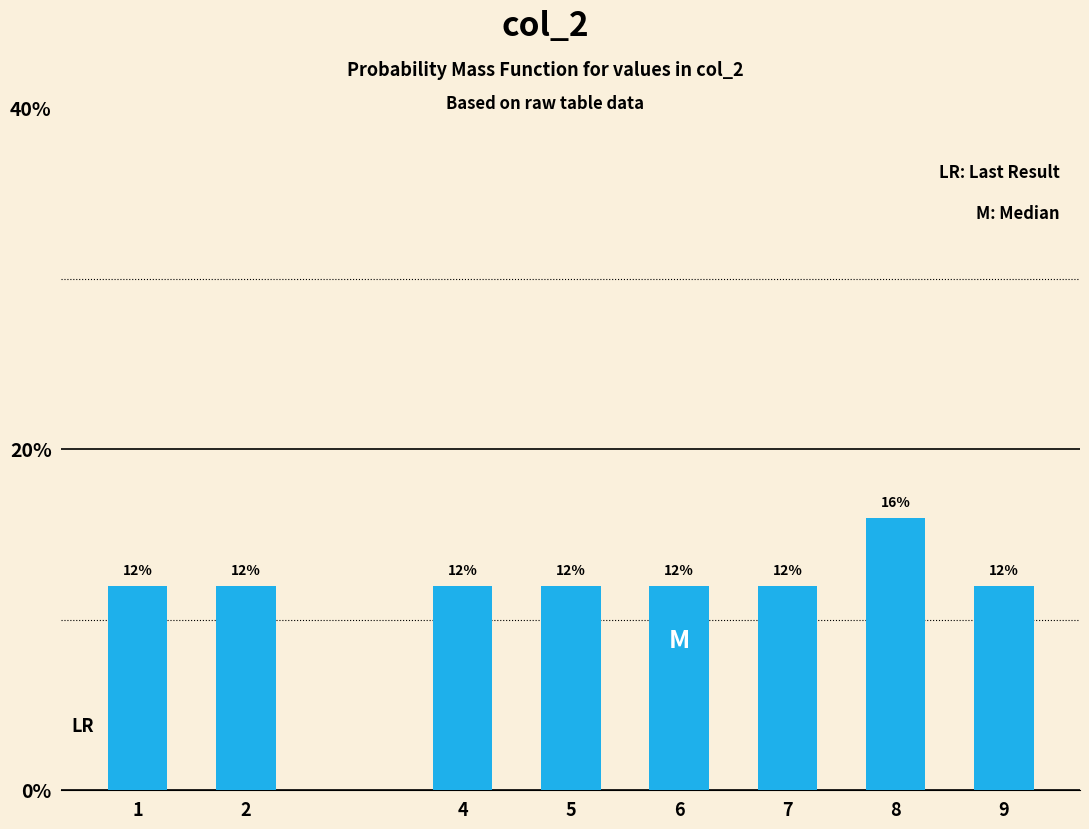

Reading left to right, what are all the values shown in this chart?

12	12	12	12	12	12	16	12